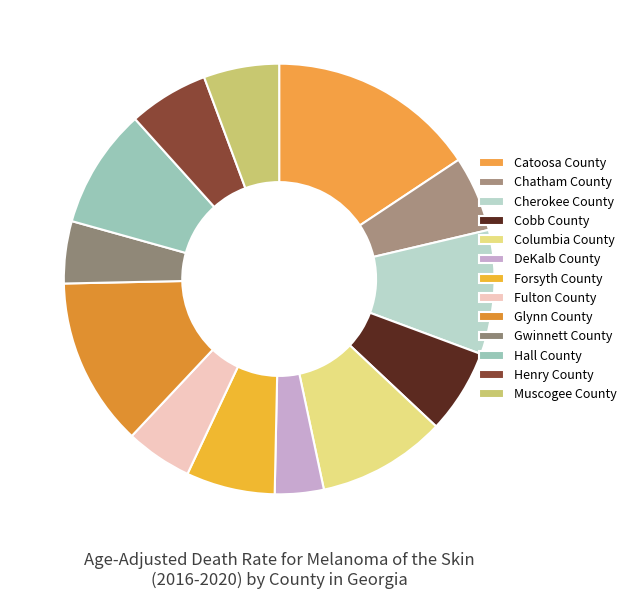

How many segments does this pie chart have?

13